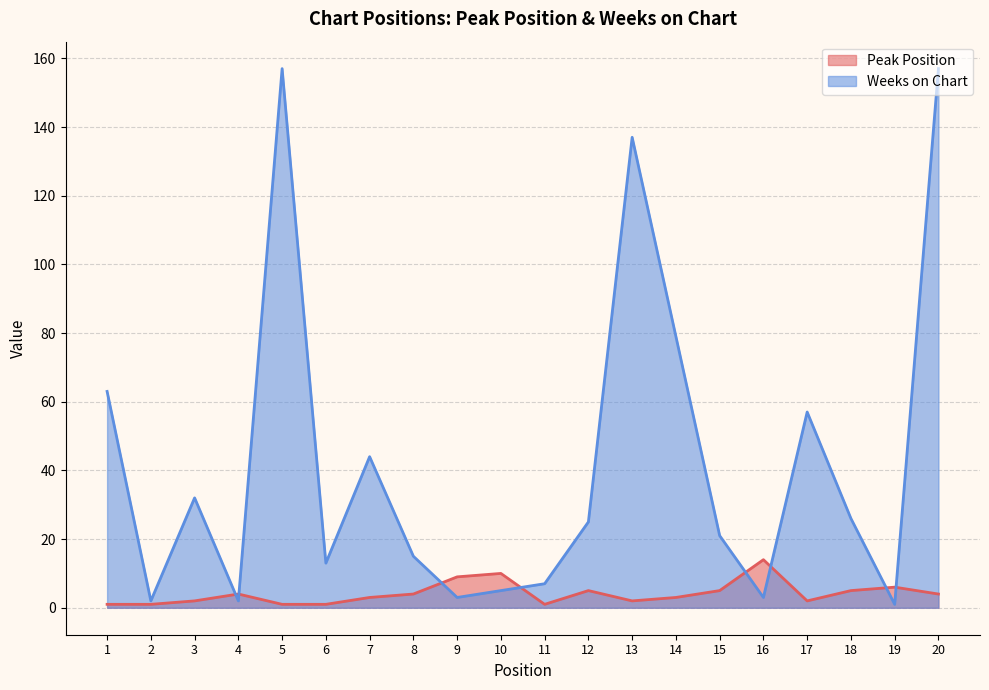

What is the difference between the second highest and minimum values in the Peak Position series?

9